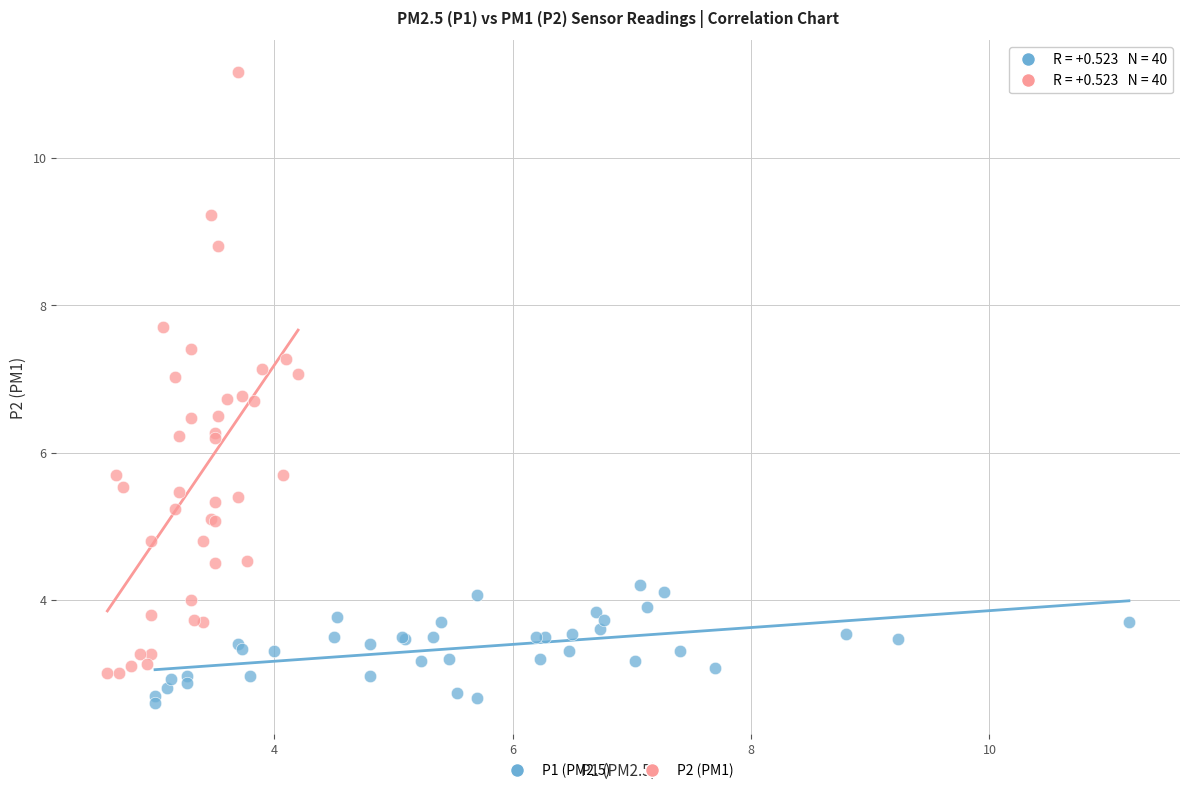

Which series reaches the minimum Y coordinate?

P1 (PM2.5)